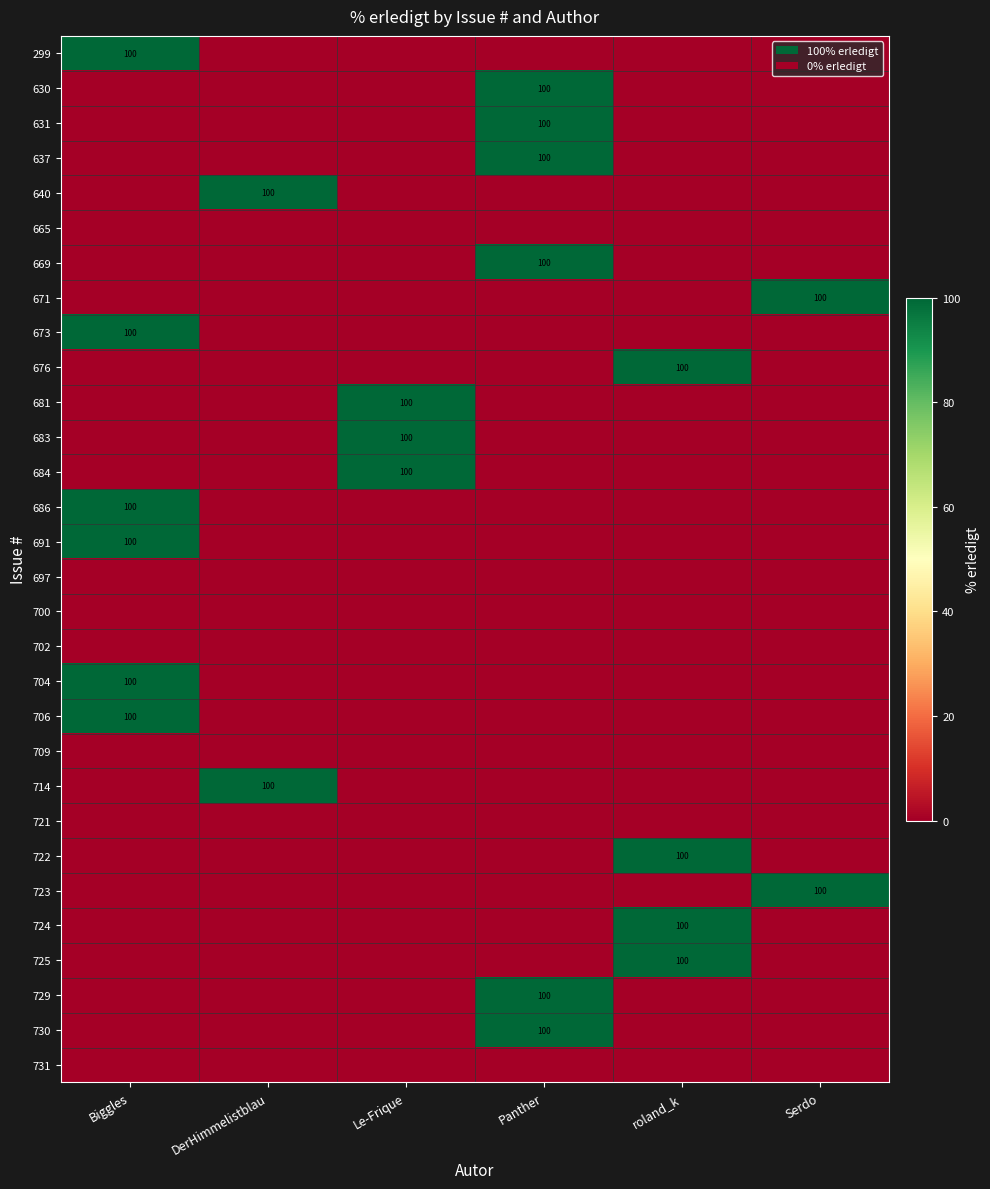

The value of 683 at Le-Frique is 100. True or false?

True